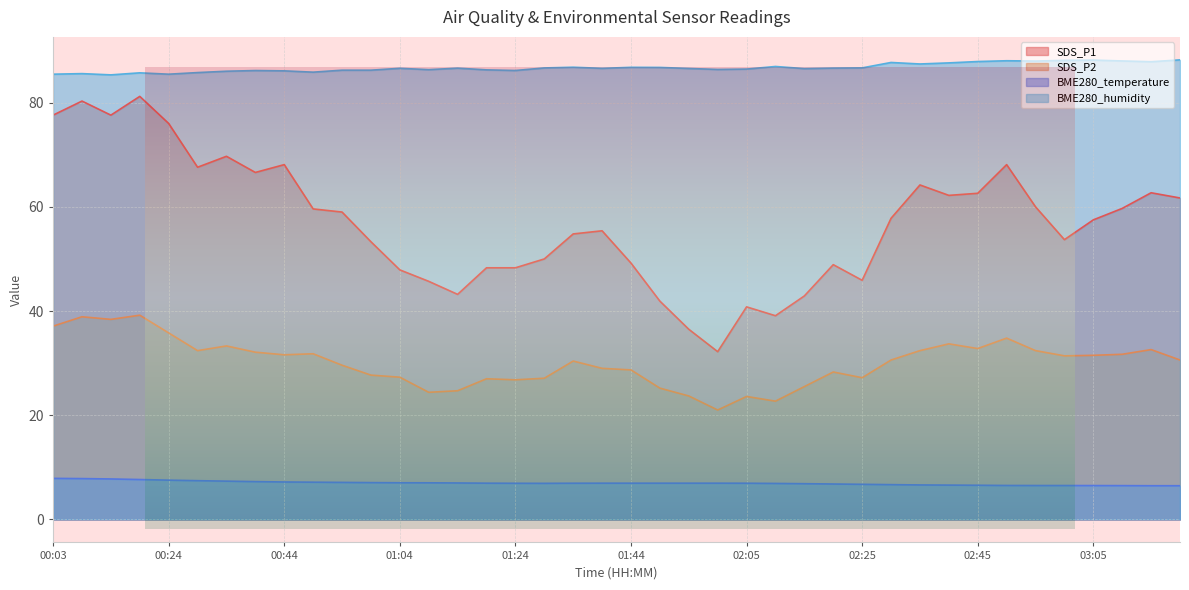

List the labels in order of SDS_P1 value, largest first.

00:19, 00:09, 00:03, 00:14, 00:24, 00:34, 00:44, 02:50, 00:29, 00:39, 02:35, 03:16, 02:45, 02:40, 03:21, 02:55, 03:11, 00:49, 00:54, 02:30, 03:05, 01:39, 01:34, 03:00, 00:59, 01:29, 01:44, 02:20, 01:19, 01:24, 01:04, 02:25, 01:09, 01:14, 02:15, 01:49, 02:05, 02:10, 01:54, 02:00